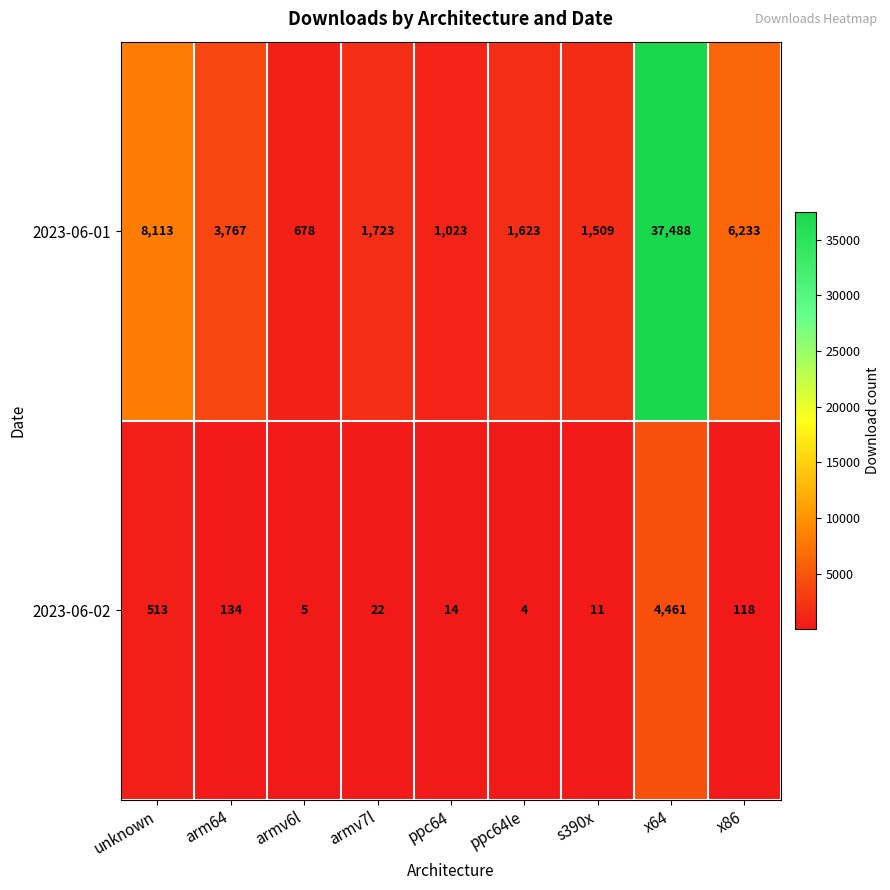

True or false: 2023-06-01 has a value of 678 at armv6l.

True